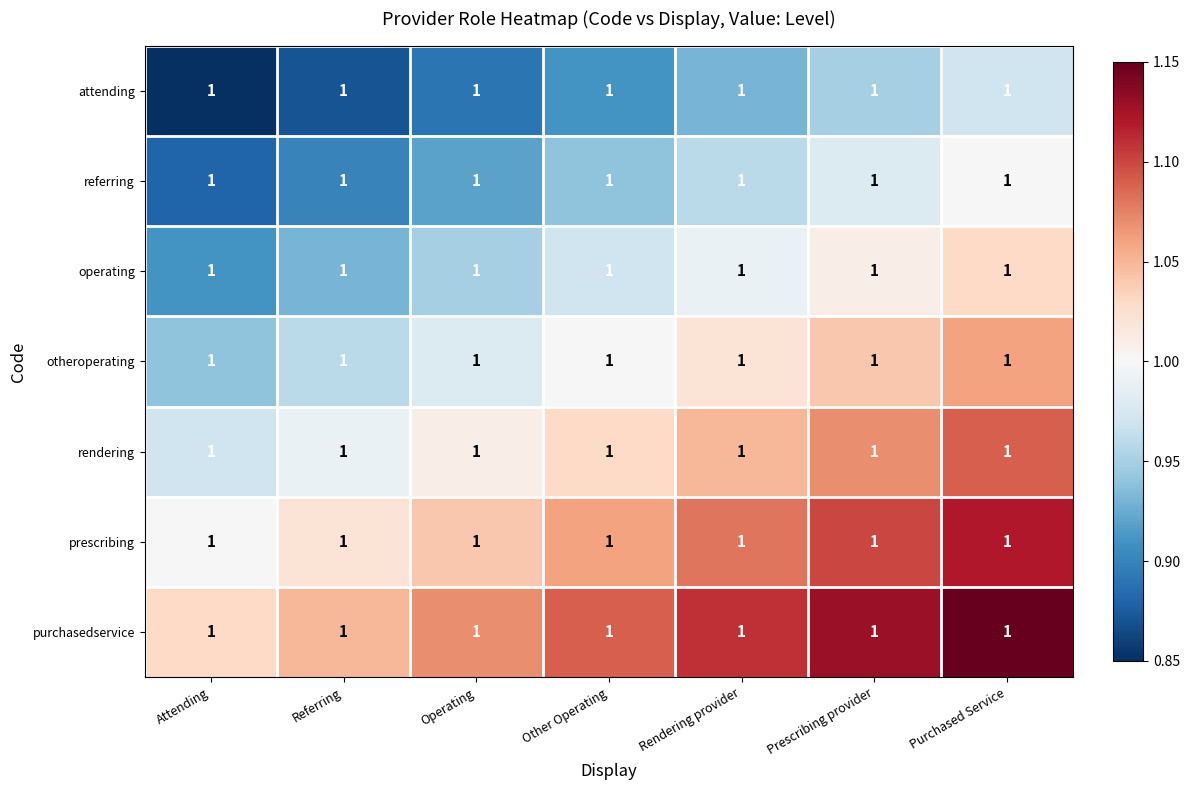

Rank the series at Prescribing provider from lowest to highest value.

attending, referring, operating, otheroperating, rendering, prescribing, purchasedservice